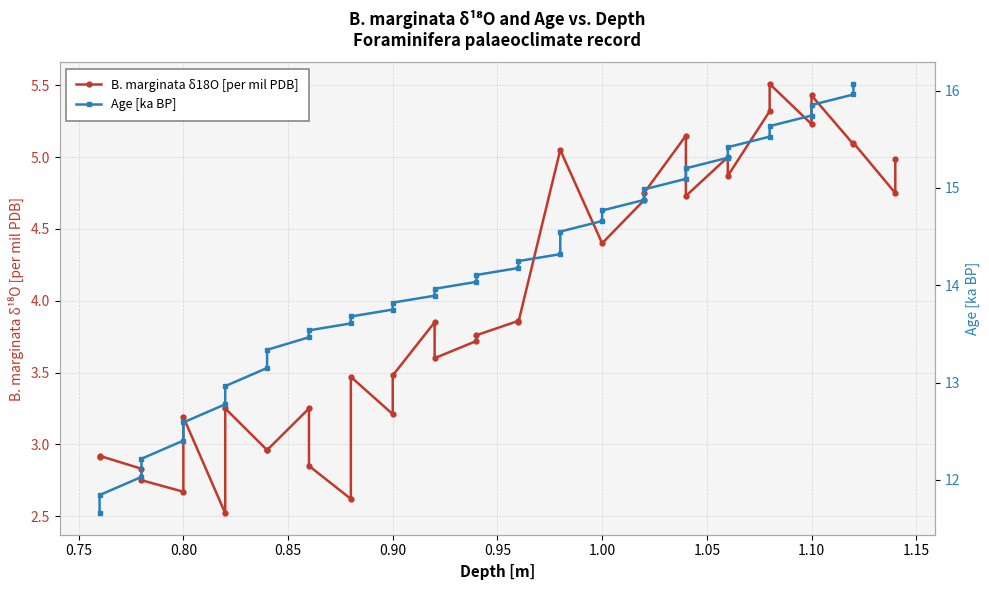

What is the average value of the Age [ka BP] series?

14.1